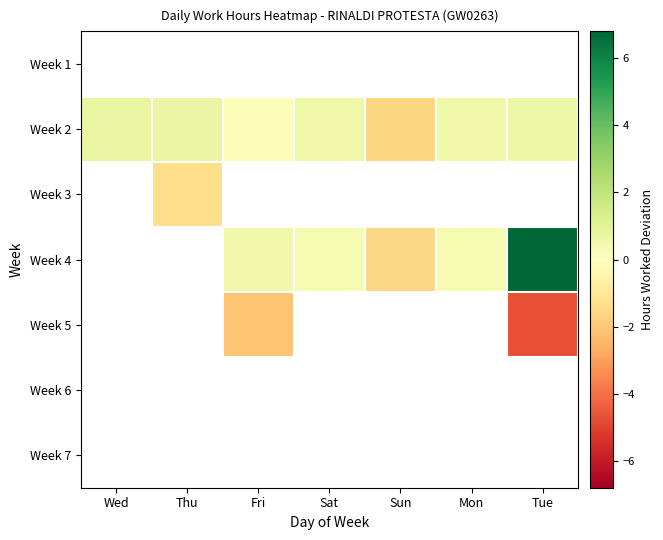

Reading left to right, transcribe all the data shown in this chart.

Week 1: Wed=-10.7	Thu=-10.7	Fri=-10.7	Sat=-10.7	Sun=-10.7	Mon=-10.7	Tue=-10.7
Week 2: Wed=0.8	Thu=0.7	Fri=0.1	Sat=0.6	Sun=-1.6	Mon=0.5	Tue=0.7
Week 3: Wed=-10.7	Thu=-1.4	Fri=-10.7	Sat=-10.7	Sun=-10.7	Mon=-10.7	Tue=-10.7
Week 4: Wed=-10.7	Thu=-10.7	Fri=0.5	Sat=0.3	Sun=-1.6	Mon=0.4	Tue=6.8
Week 5: Wed=-10.7	Thu=-10.7	Fri=-2.1	Sat=-10.7	Sun=-10.7	Mon=-10.7	Tue=-4.7
Week 6: Wed=-10.7	Thu=-10.7	Fri=-10.7	Sat=-10.7	Sun=-10.7	Mon=-10.7	Tue=-10.7
Week 7: Wed=-10.7	Thu=-10.7	Fri=-10.7	Sat=-10.7	Sun=-10.7	Mon=-10.7	Tue=-10.7